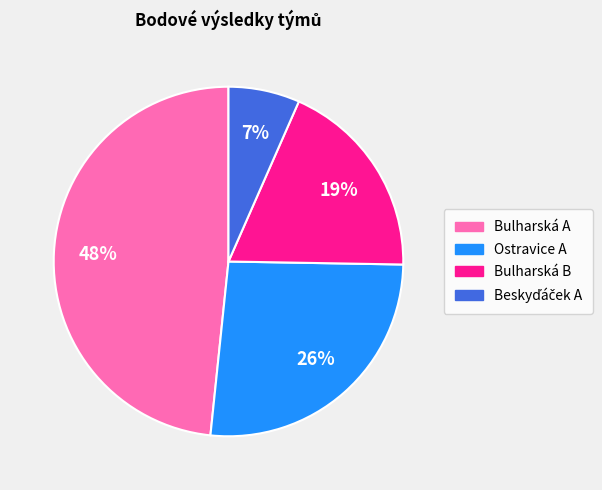

What percentage is the Bulharská B slice, to the nearest percent?

19%